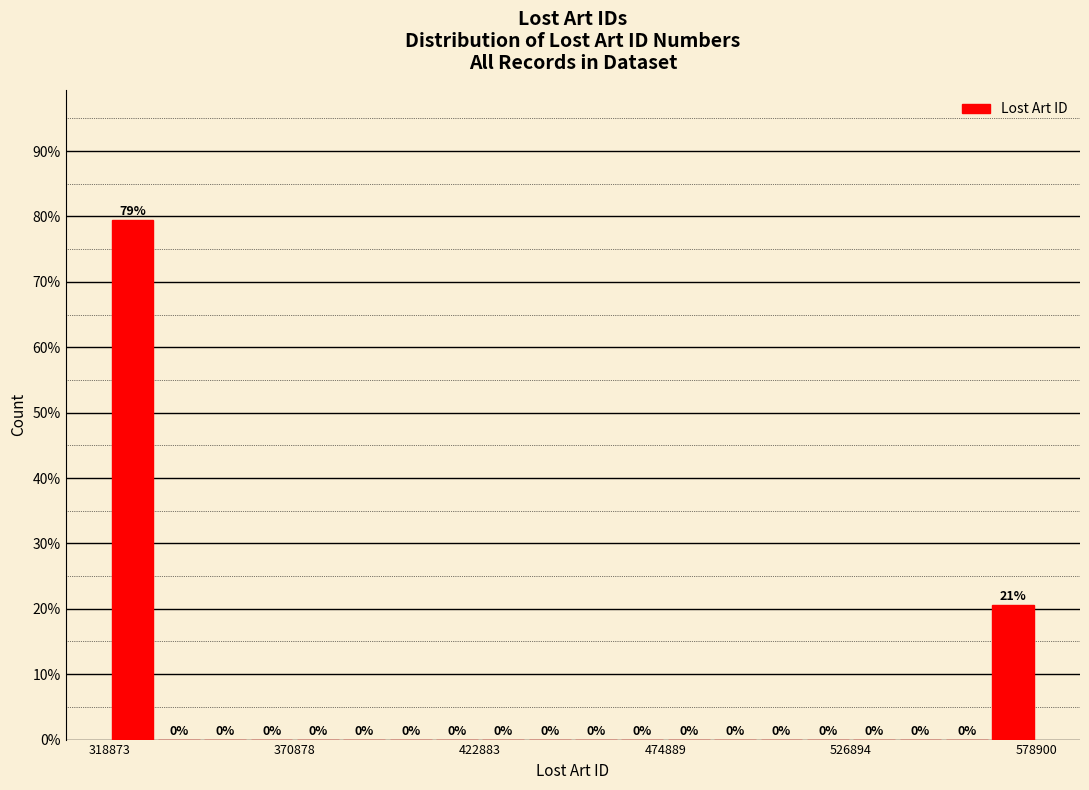

Read against the x-axis, roughly where is the centre of the tallest bar?

330000